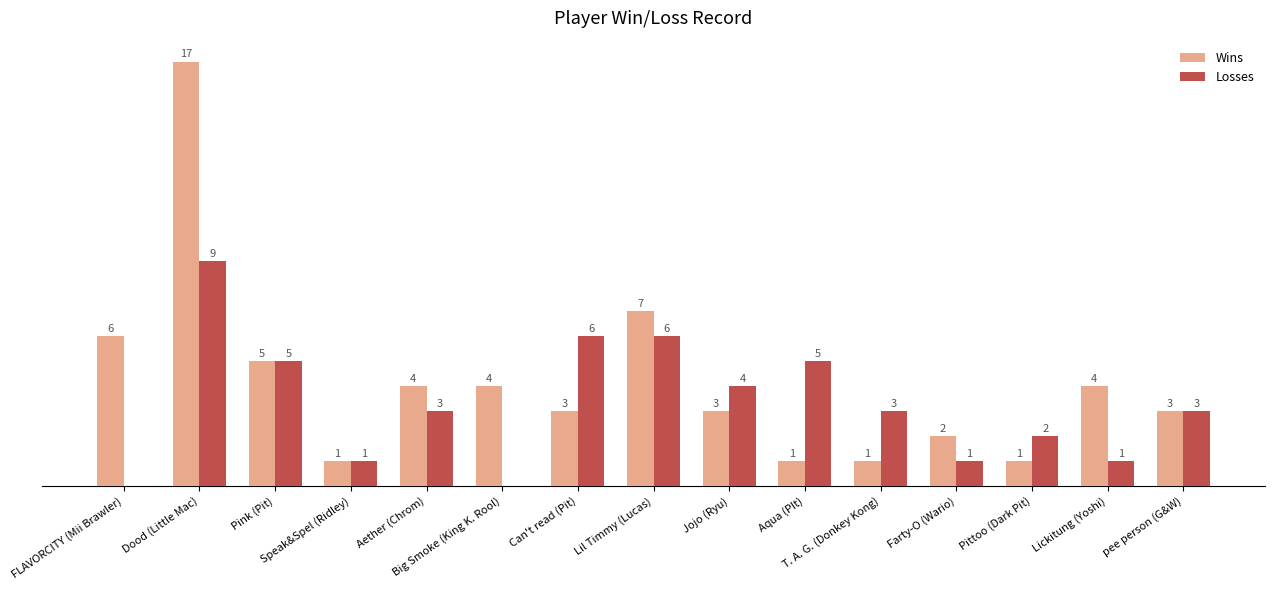

What are all the series names shown in the legend?

Wins, Losses